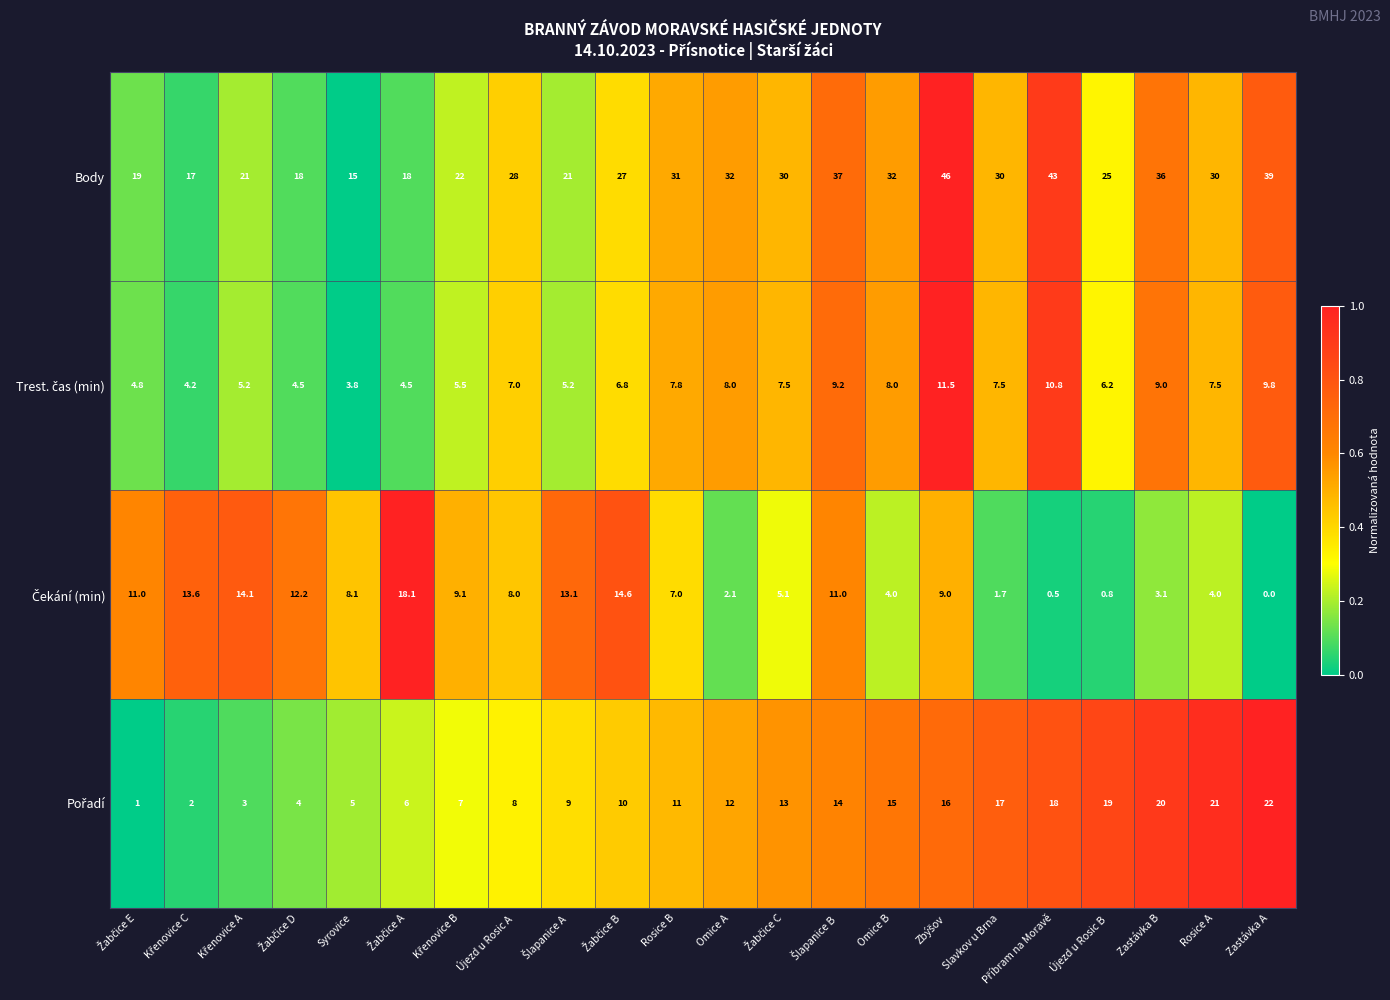

Which series has the largest total across all categories?

Body